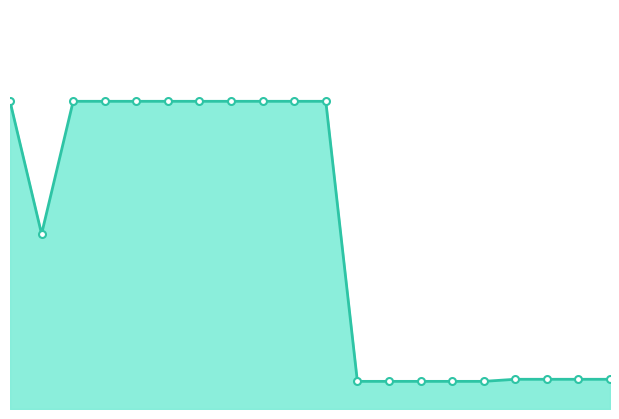

What is the difference between the values at 9 and 11?

9079.1